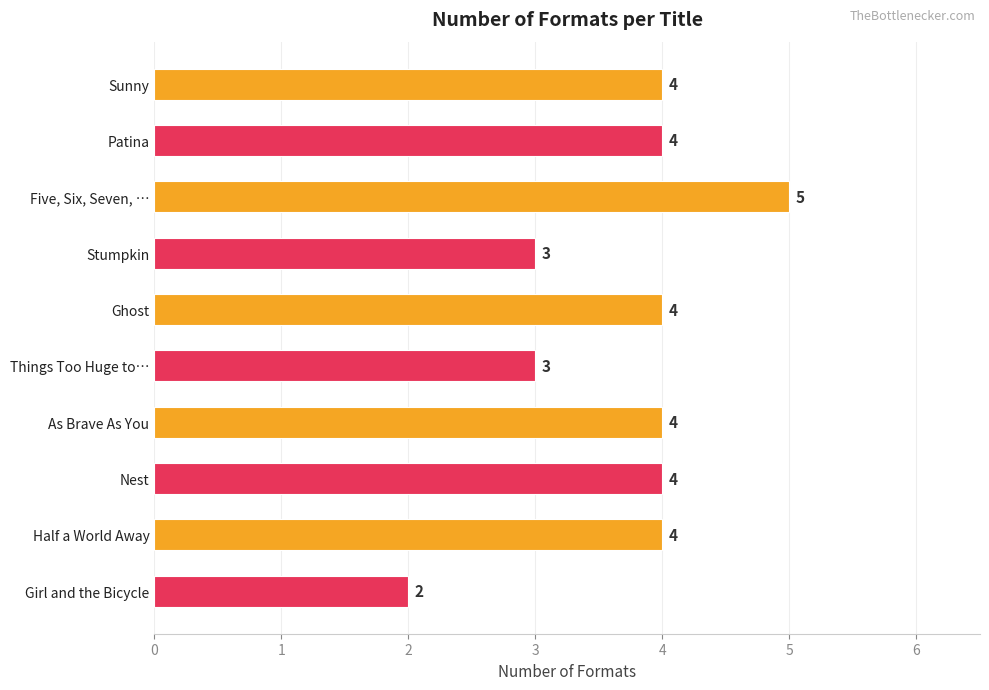

Approximately how many times larger is the value at Girl and the Bicycle compared to Stumpkin?

0.7